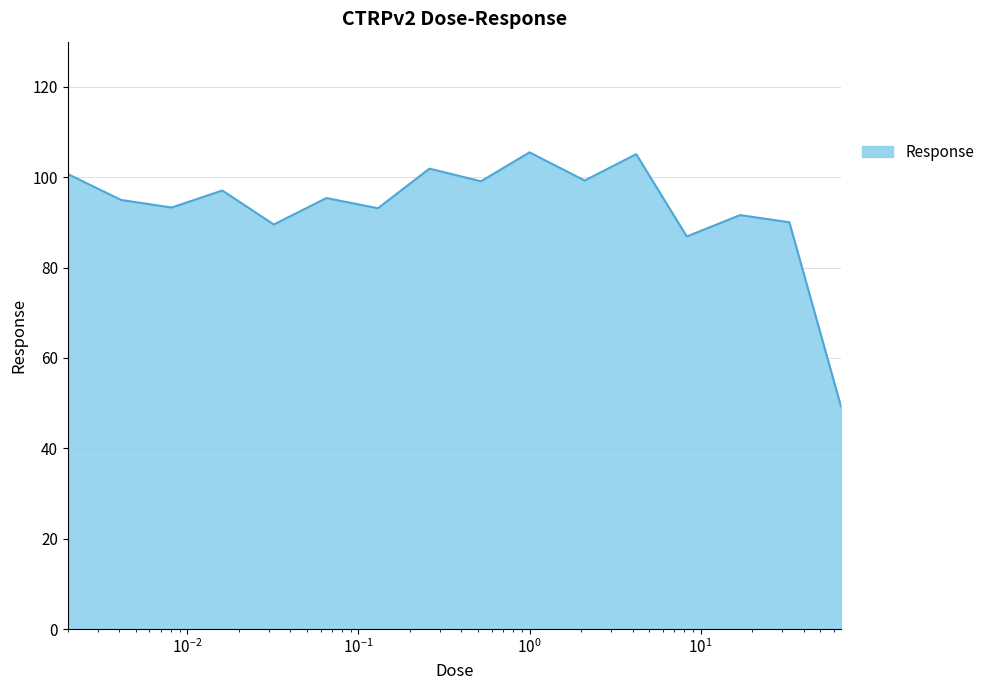

What is the minimum value shown in the chart?

49.4